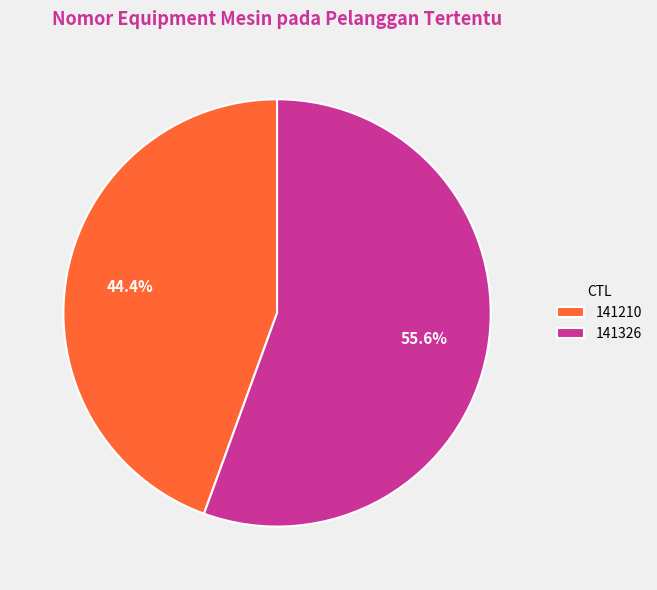

True or false: 141210 accounts for 54% of the total.

False